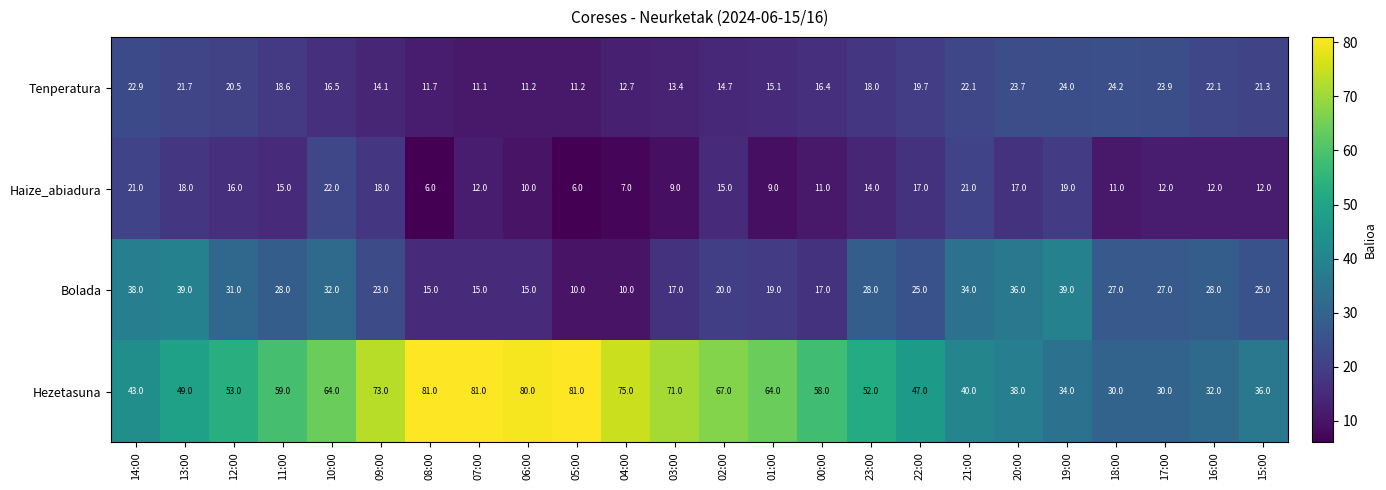

The Hezetasuna series shows 81.0 at 05:00. True or false?

True